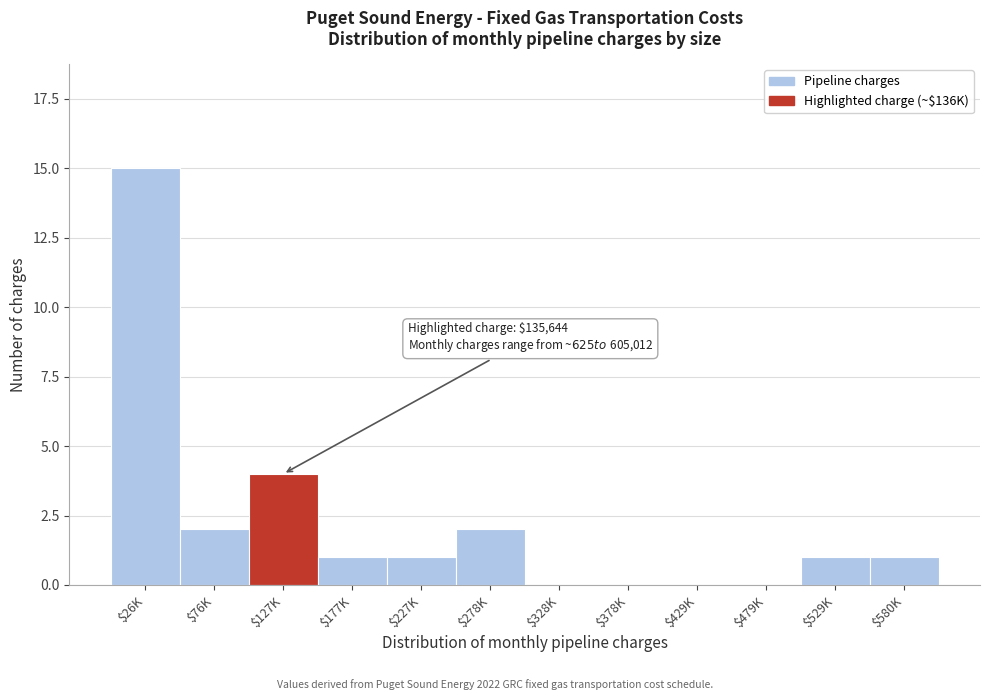

True or false: the data shows 27 at $26K.

False